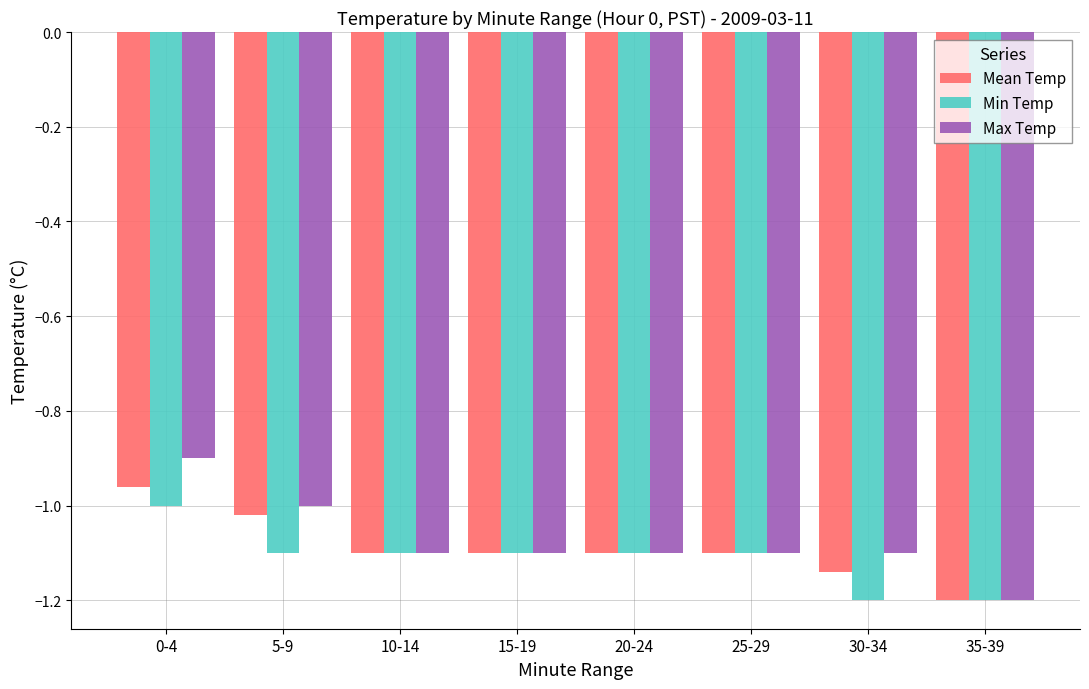

List the series in order of their peak value, lowest first.

Min Temp, Mean Temp, Max Temp